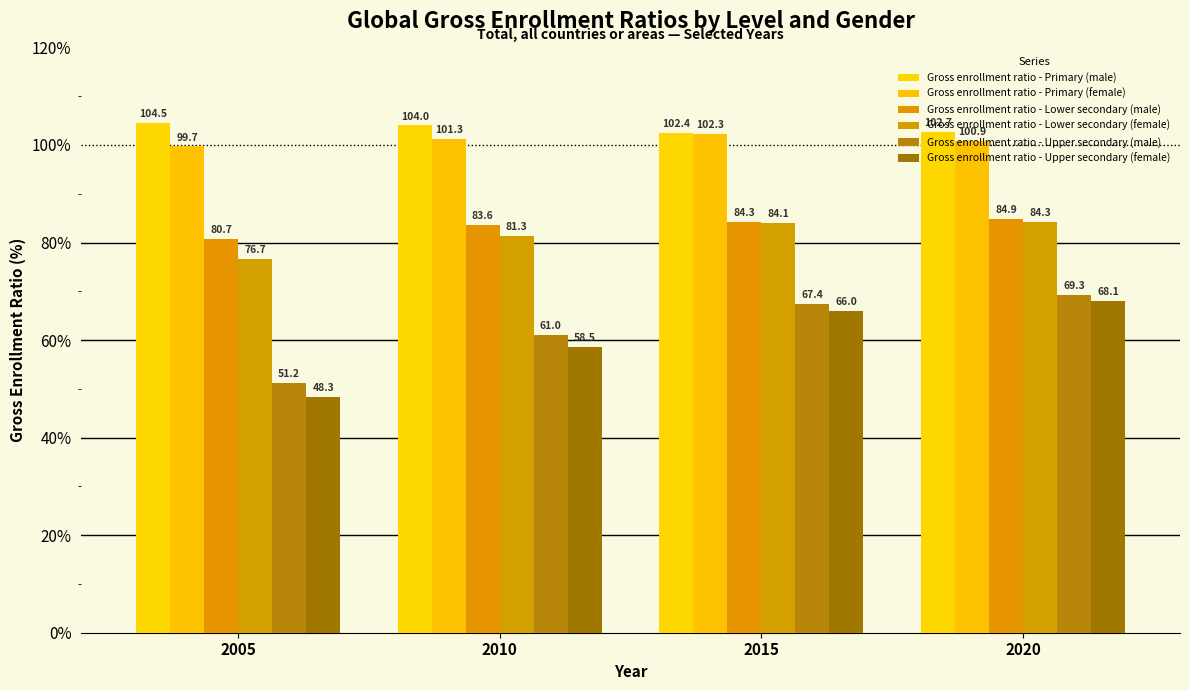

At which category does the chart reach its minimum across all series?

2005